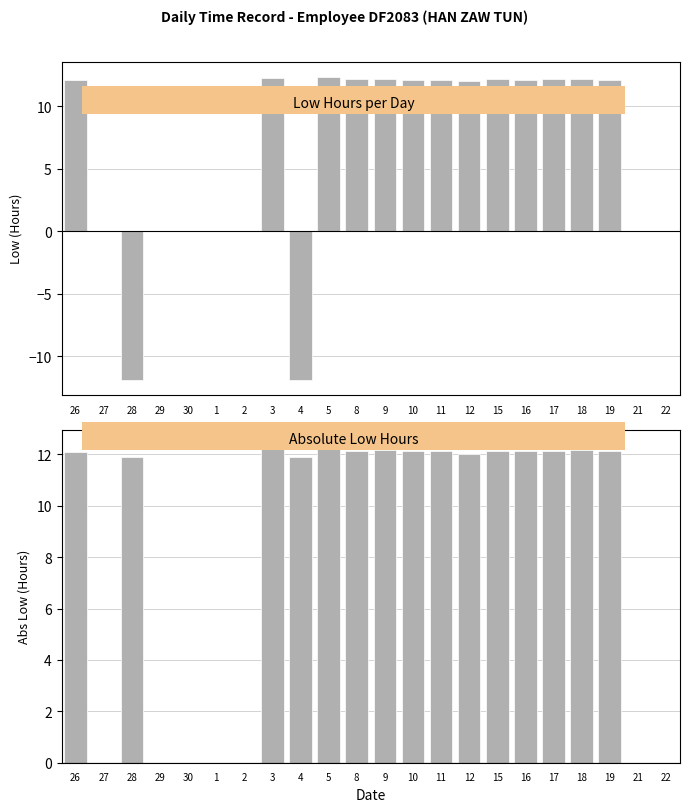

What are all the series names shown in the legend?

Low Hours, Abs Low Hours